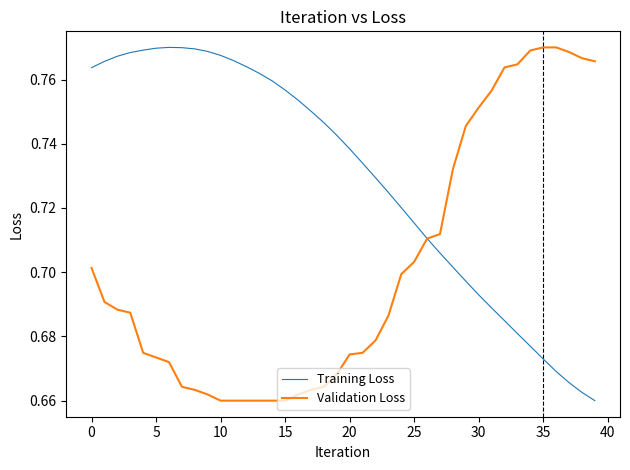

Rank the series by their average value, from lowest to highest.

Validation Loss, Training Loss